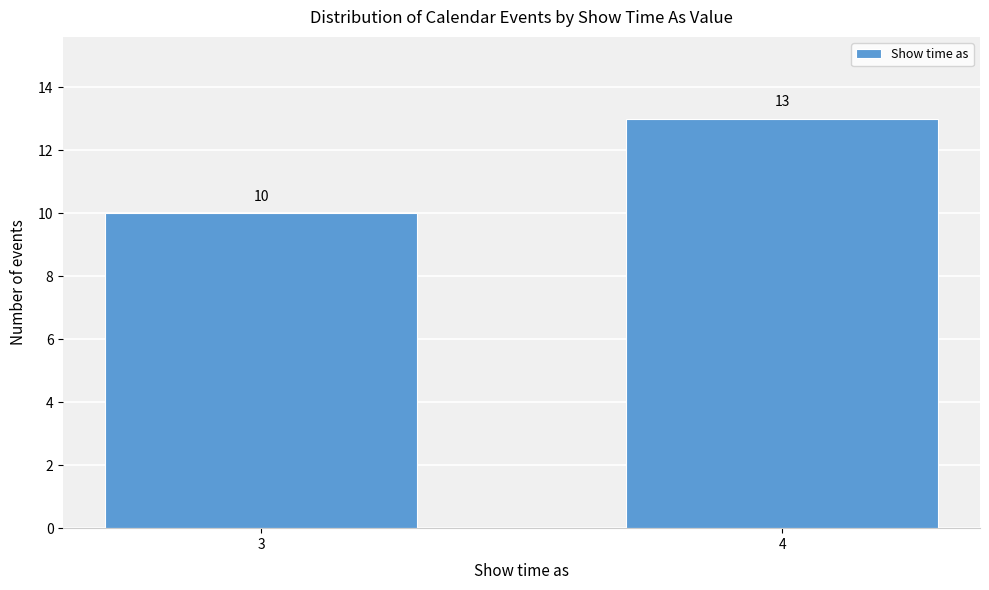

Reading left to right, list all the values displayed in this chart.

10	13